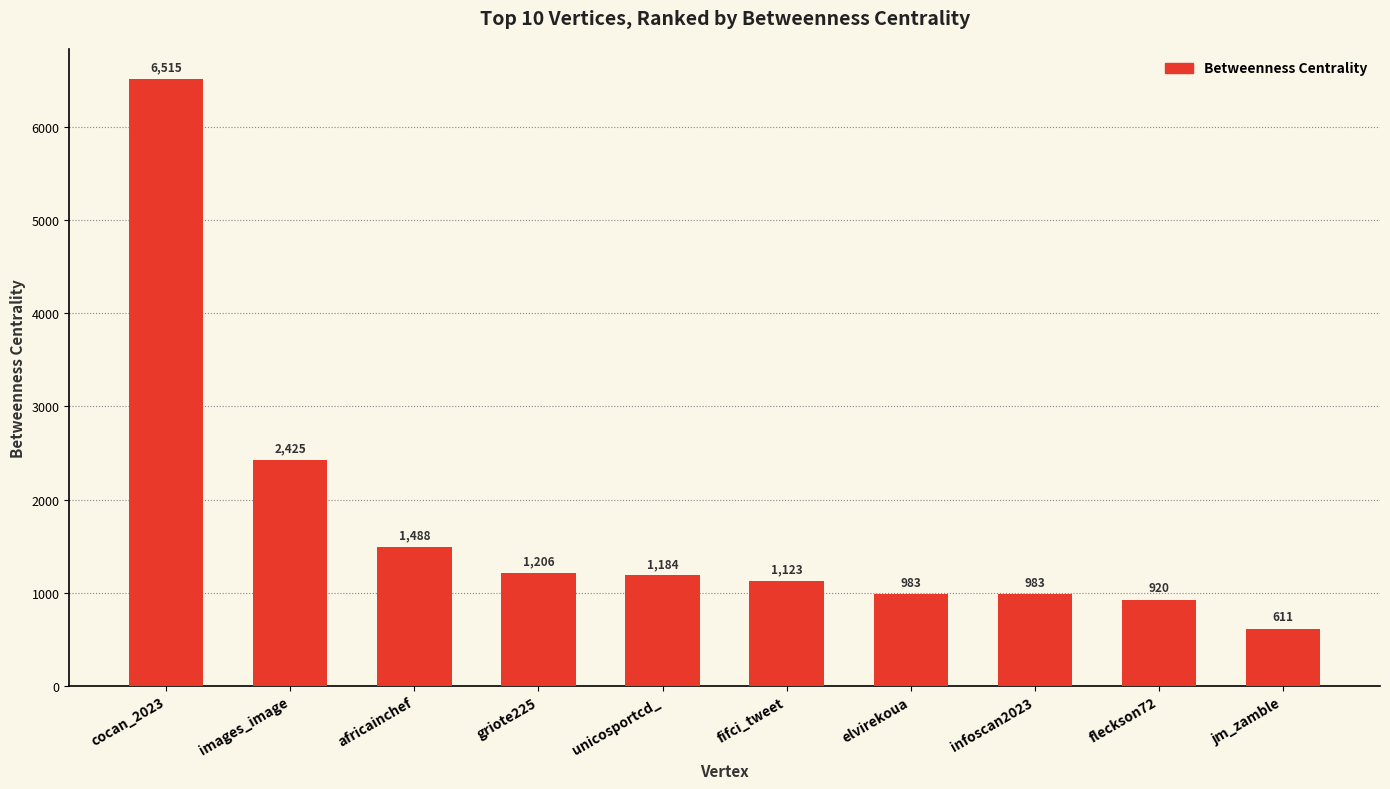

The value at cocan_2023 is 6514.8. True or false?

True